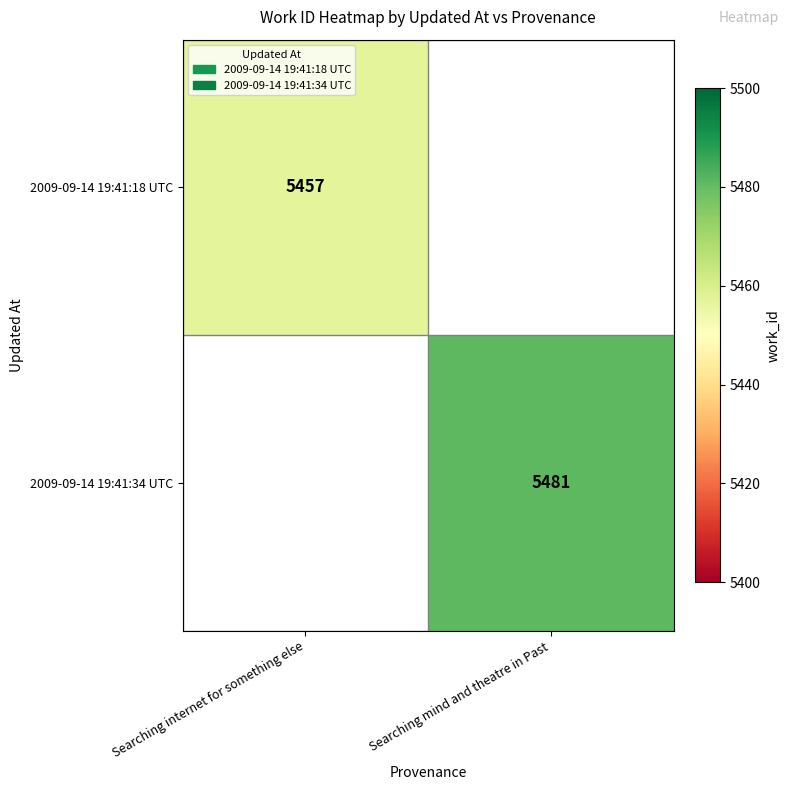

The value of 2009-09-14 19:41:18 UTC at Searching internet for something else is 5457. True or false?

True